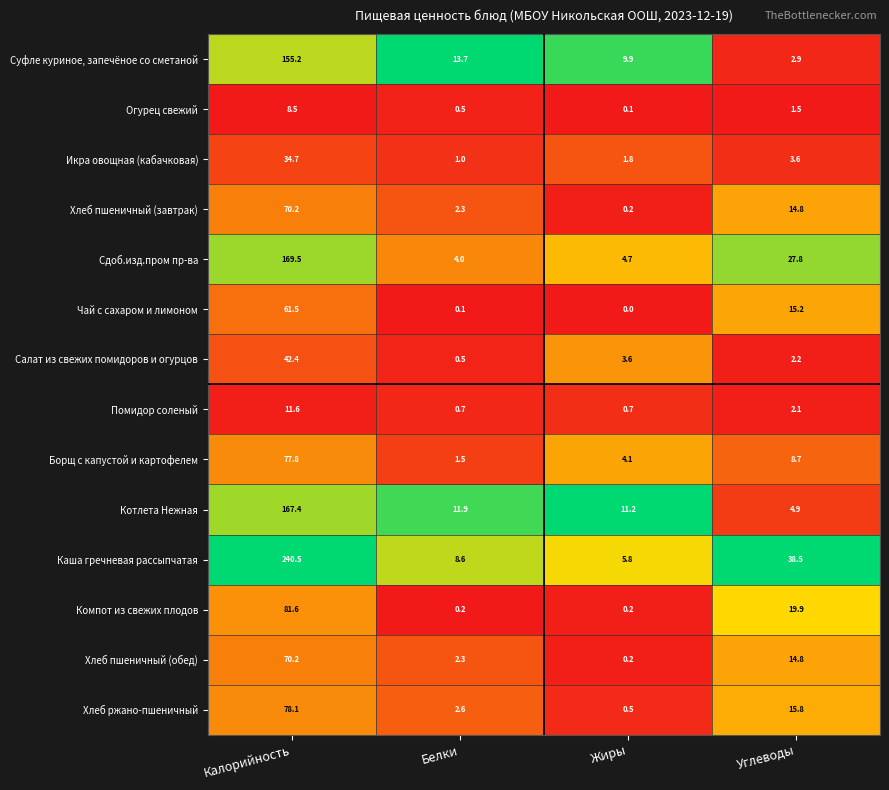

Count the number of categories in the chart.

4